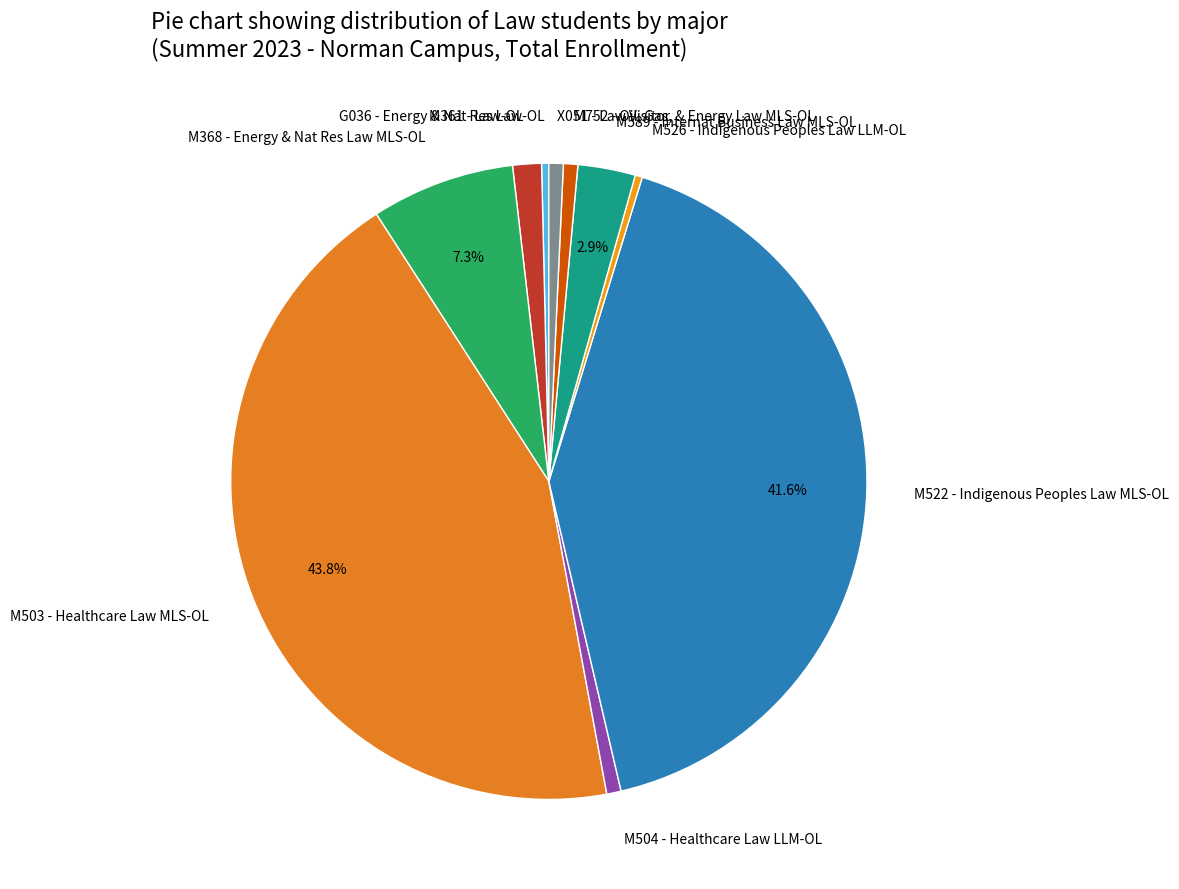

Combined, do G036 - Energy & Nat Res Law-OL and M522 - Indigenous Peoples Law MLS-OL account for over 50%?

No